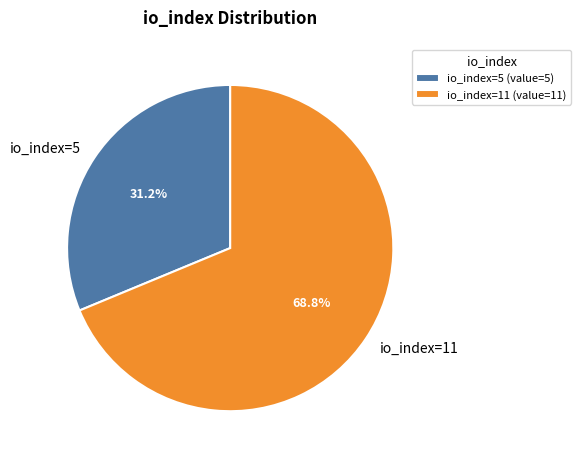

Combined, what portion of the pie is io_index=11 and io_index=5?

100.0%